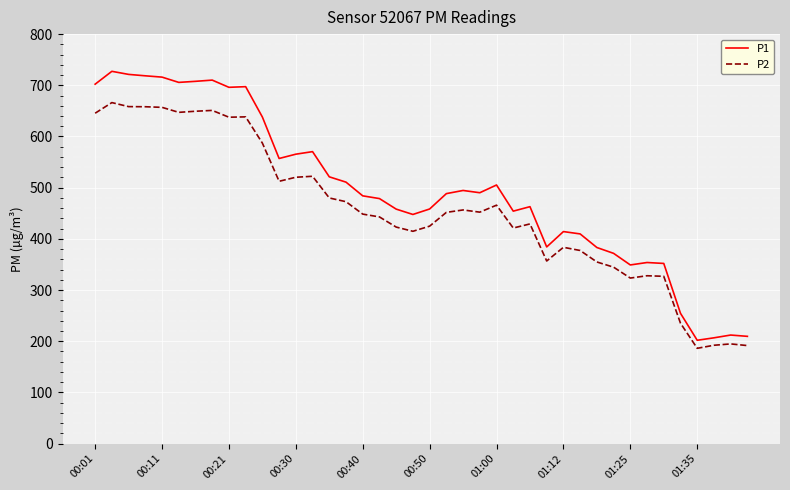

Rank the series by their maximum value, from lowest to highest.

P2, P1